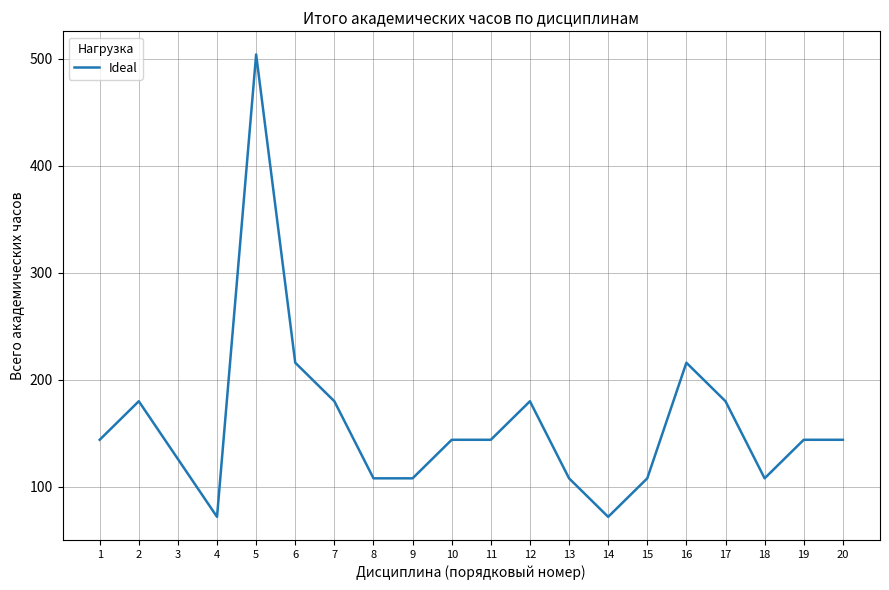

Does the chart have visible grid lines?

Yes